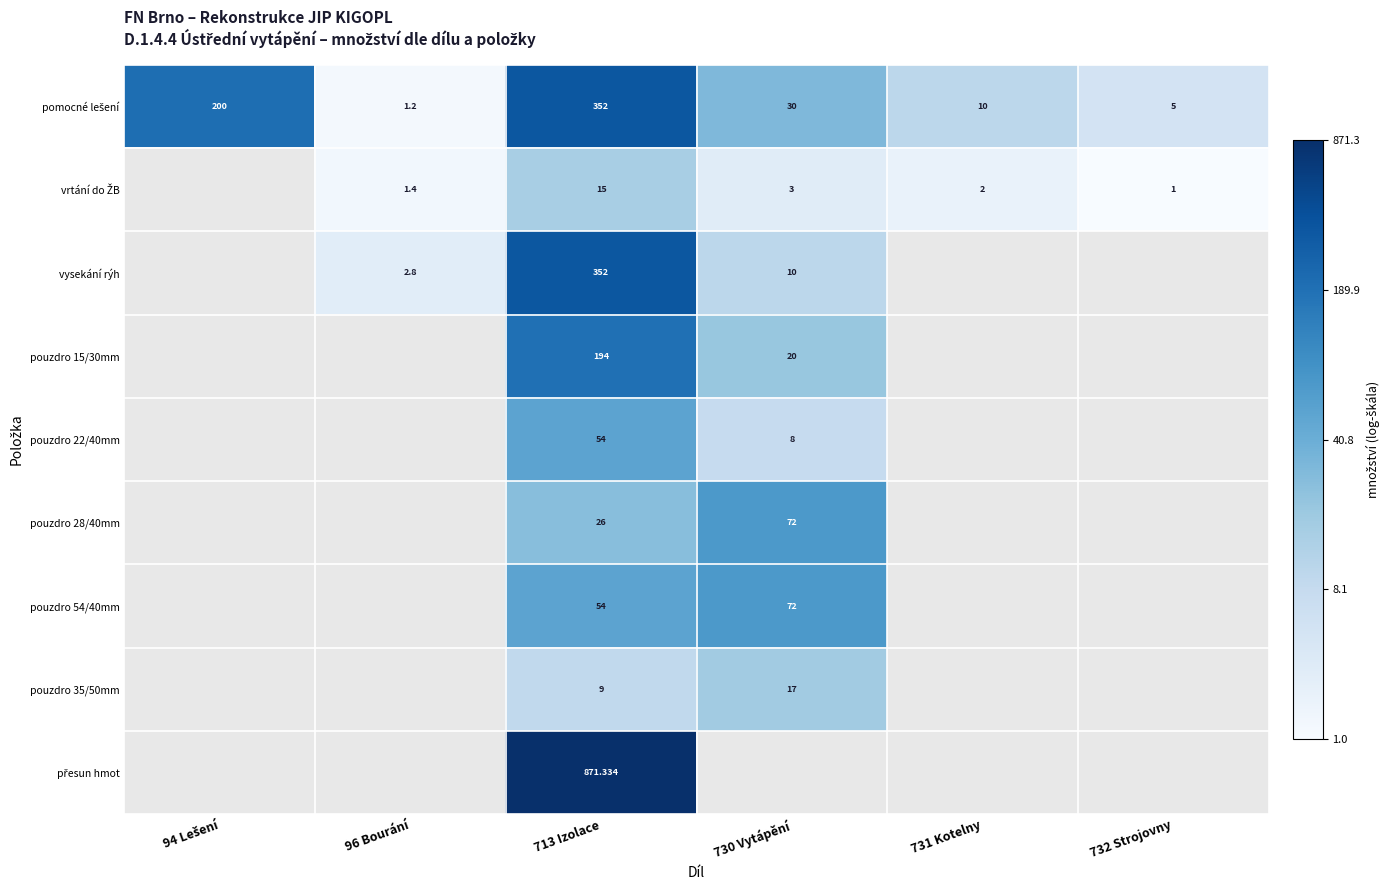

Which series changed the most between 731 Kotelny and 732 Strojovny?

pomocné lešení